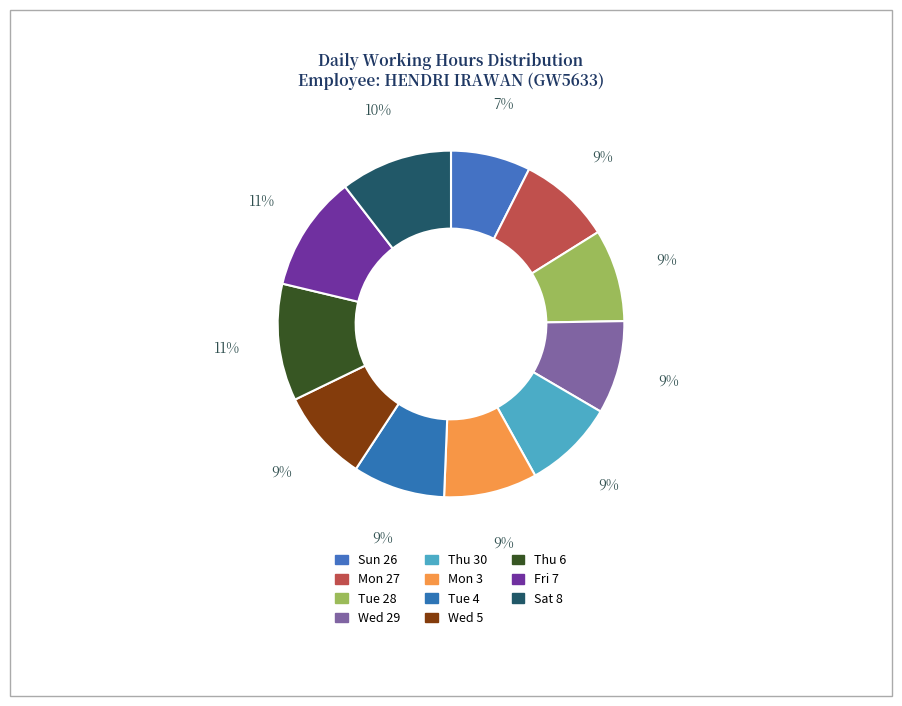

Does any single category account for the majority?

No